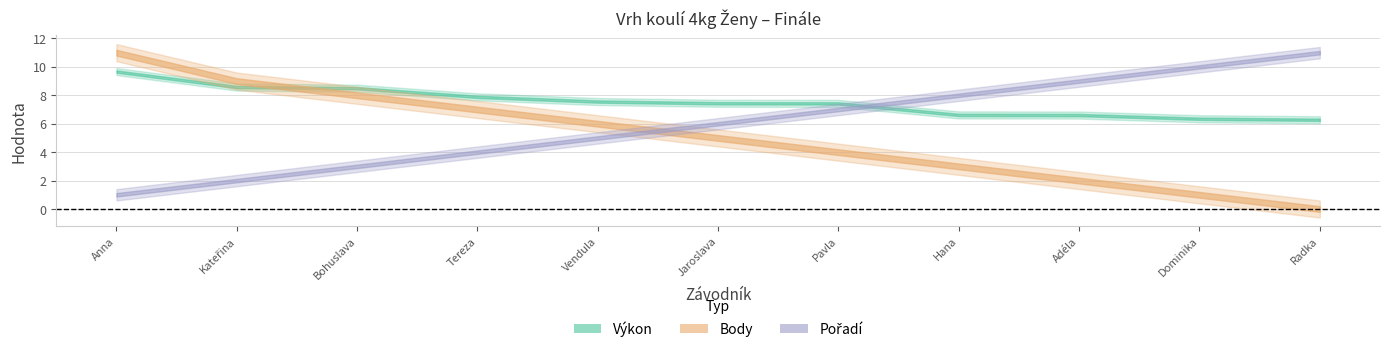

What is the label of the 2nd point from the right?

Koutníková Dominika